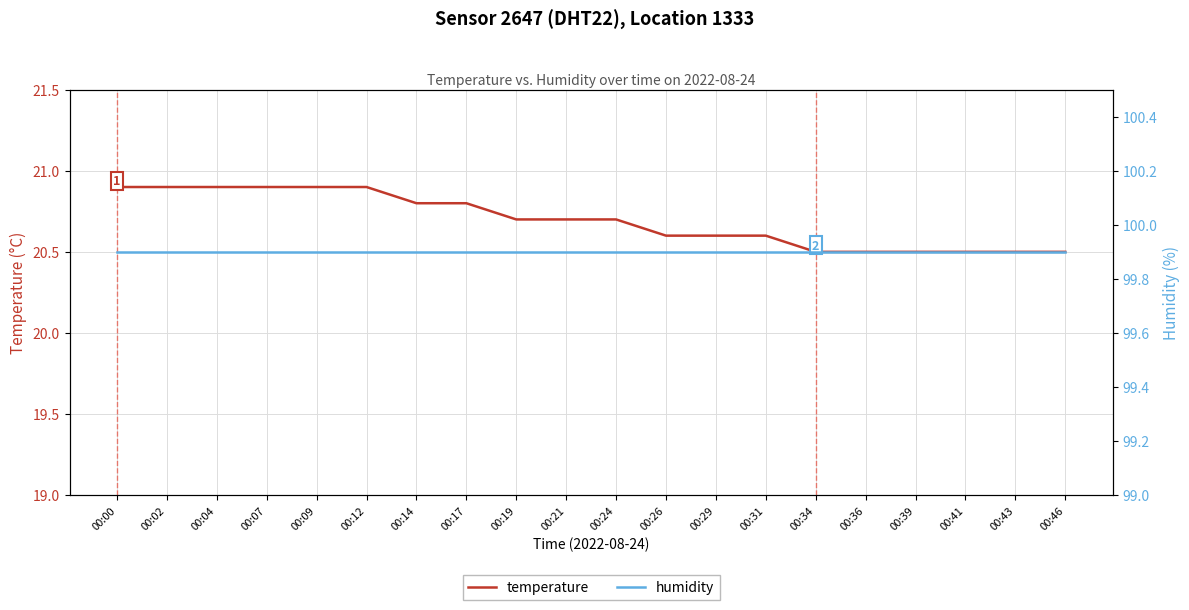

How many lines are shown in the chart?

2